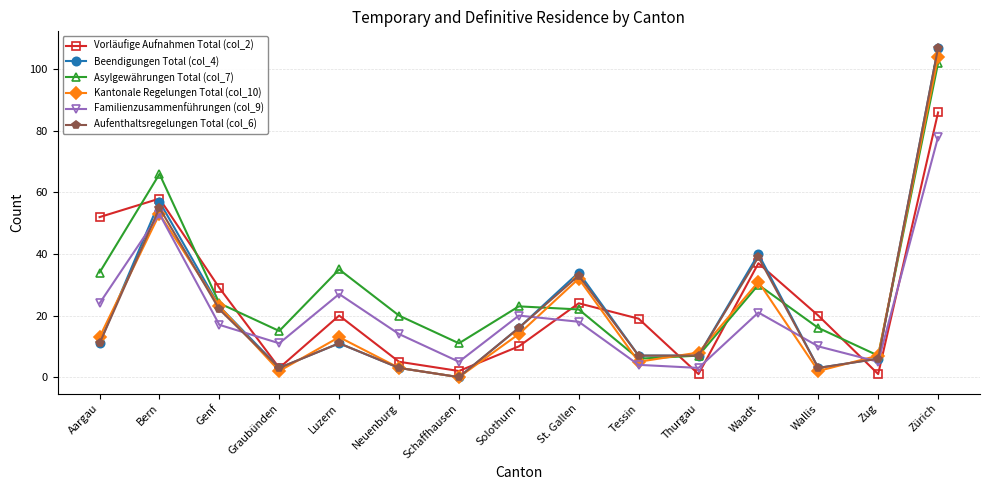

At which category is the sum across all series the highest?

Zürich